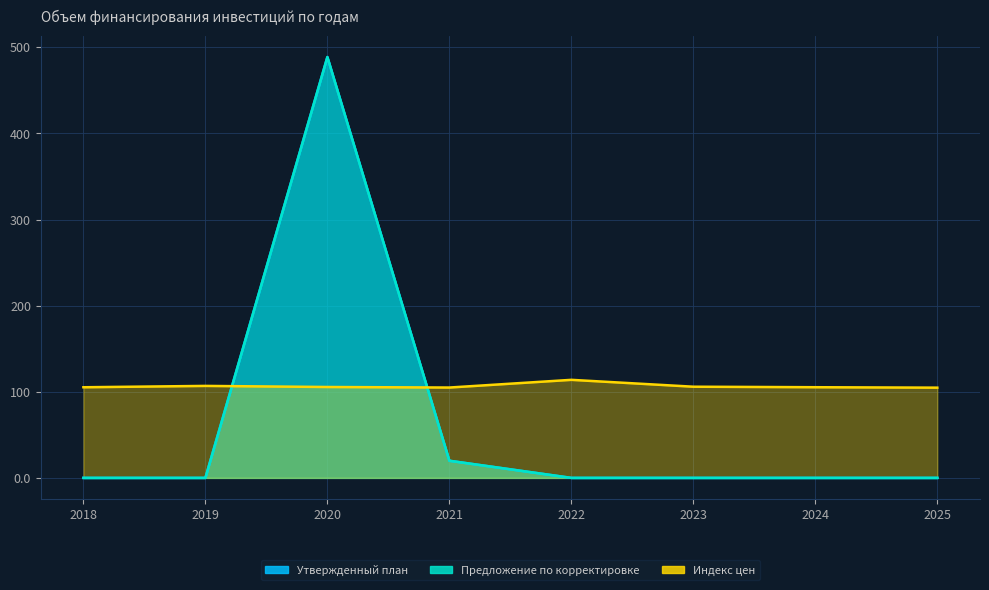

Where is Утвержденный план nearest to the value 244?

2021